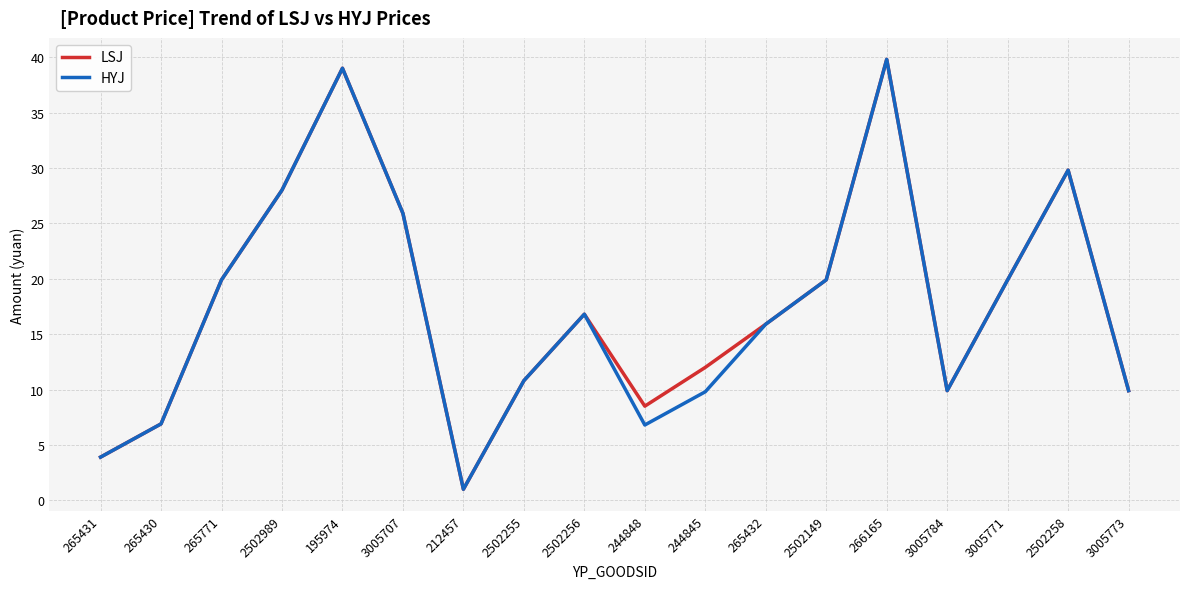

The HYJ series shows 13.1 at 3005784. True or false?

False